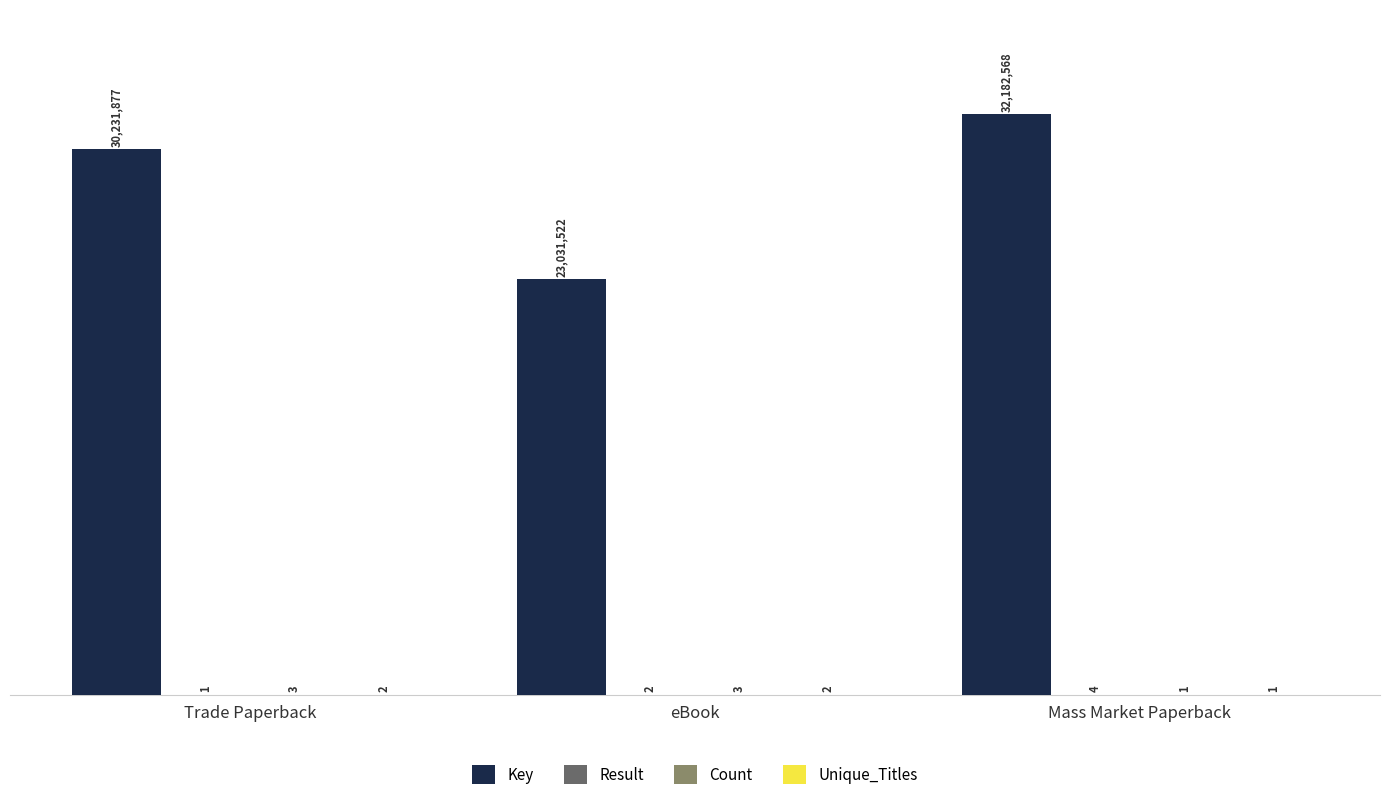

List the labels in order of Result value, smallest first.

Trade Paperback, eBook, Mass Market Paperback